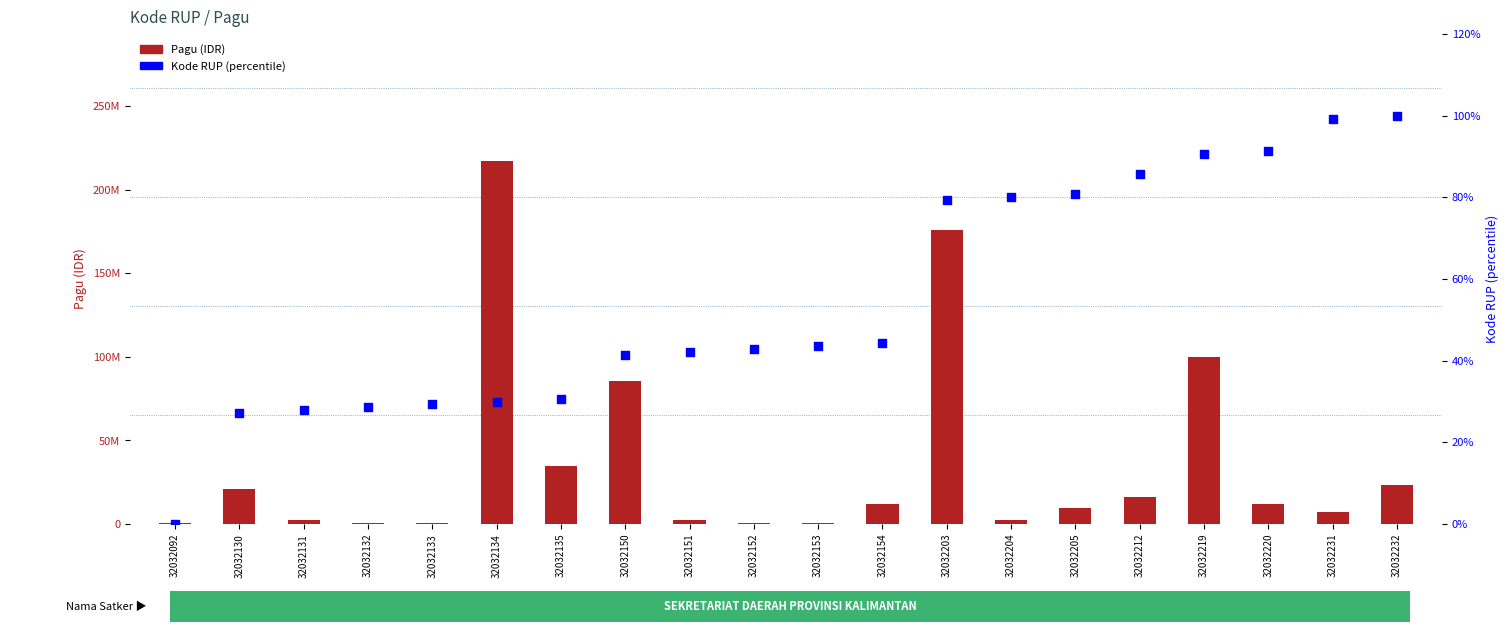

At which category is the sum across all series the highest?

32032134